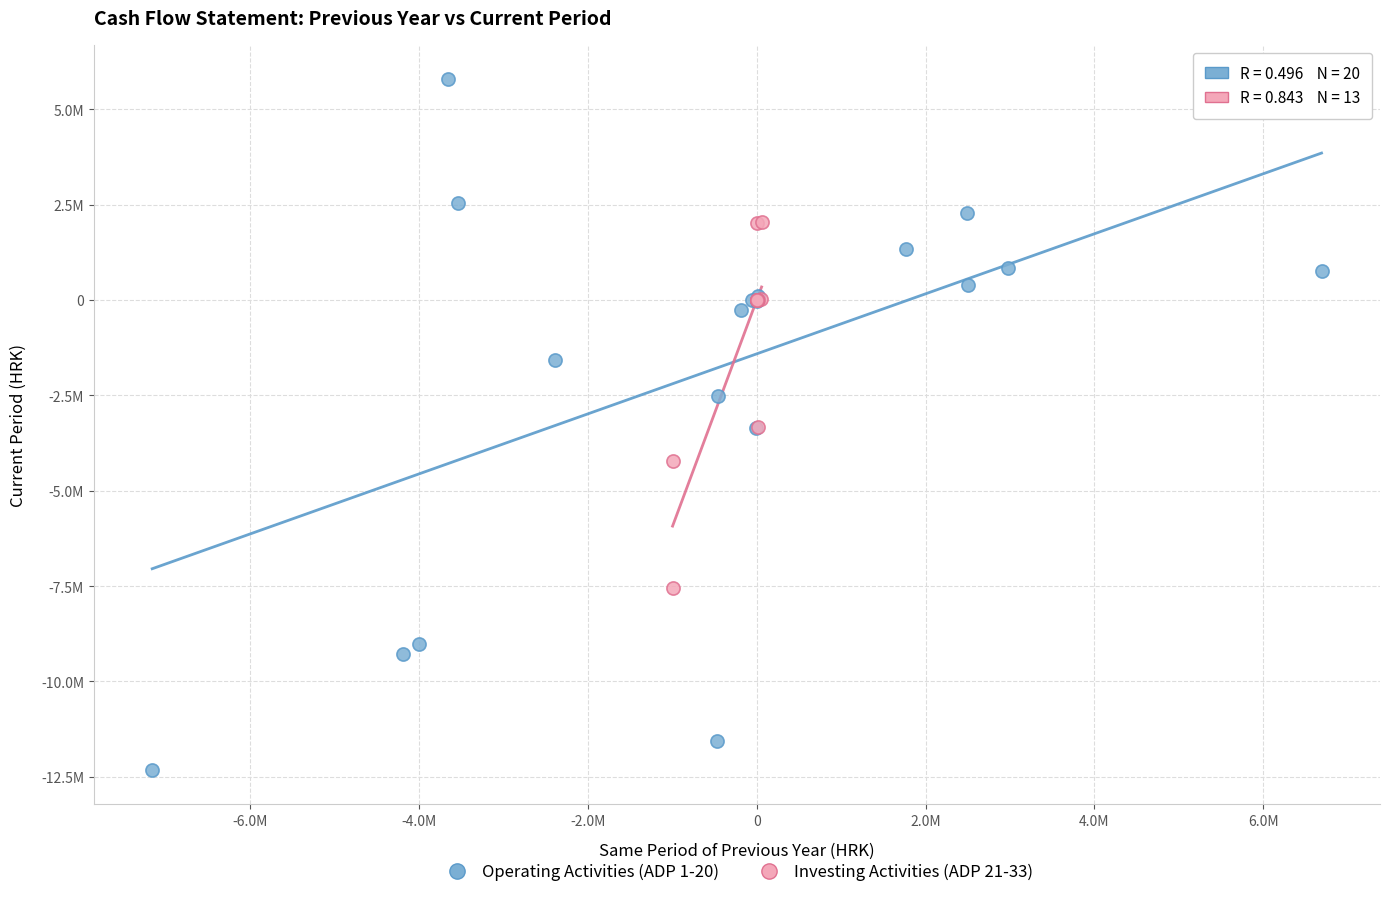

What are all the series names shown in the legend?

Operating Activities (ADP 1-20), Investing Activities (ADP 21-33)